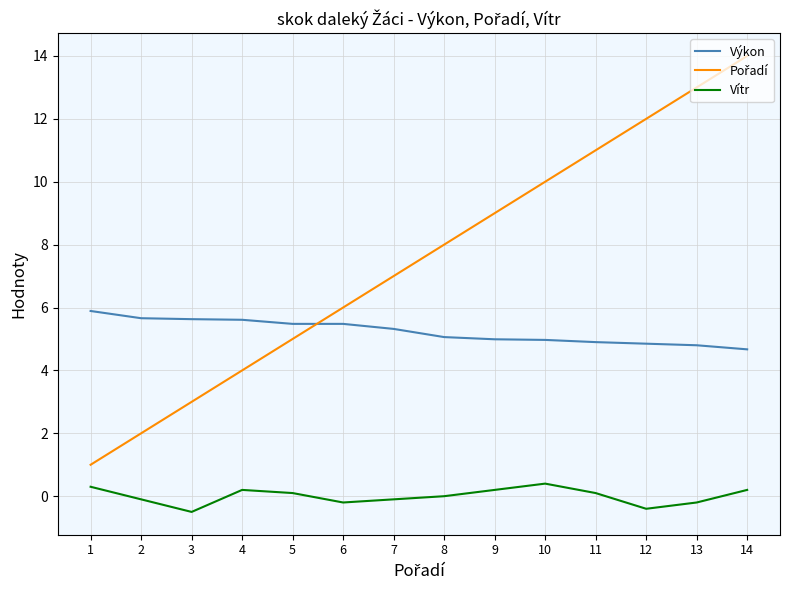

Which category has the highest value across all series?

14